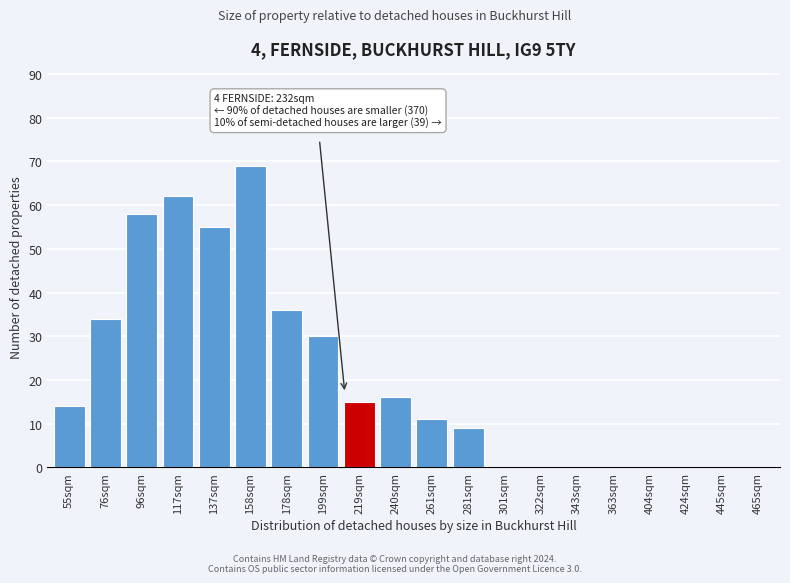

Reading right to left, what are all the values shown in this chart?

465sqm=0	445sqm=0	424sqm=0	404sqm=0	363sqm=0	343sqm=0	322sqm=0	301sqm=0	281sqm=9	261sqm=11	240sqm=16	219sqm=15	199sqm=30	178sqm=36	158sqm=69	137sqm=55	117sqm=62	96sqm=58	76sqm=34	55sqm=14